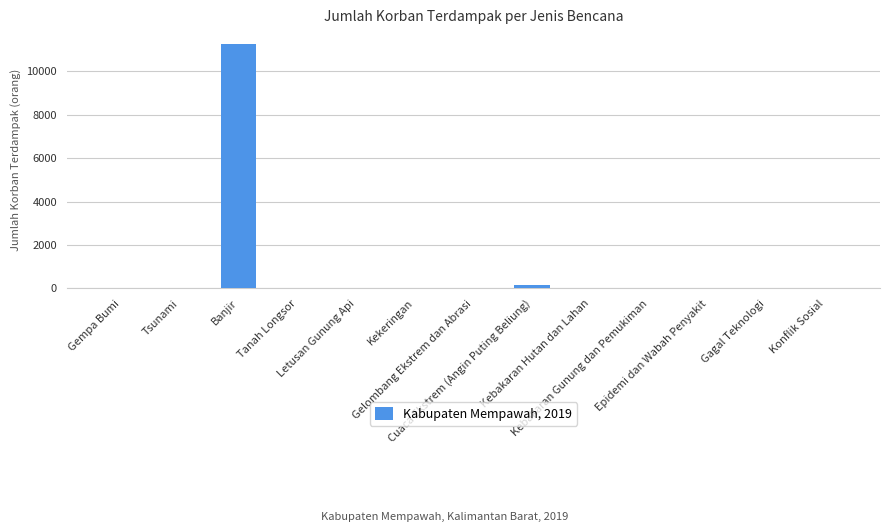

What is the maximum value shown in the chart?

11242